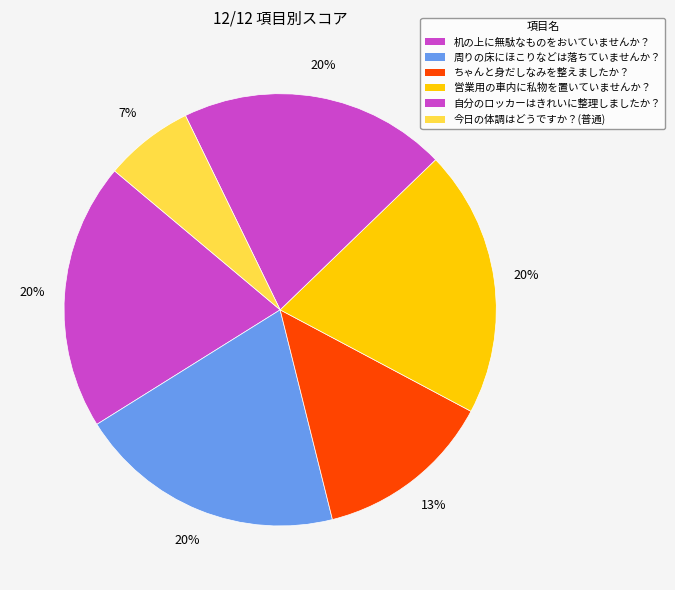

How many slices are in this pie chart?

6